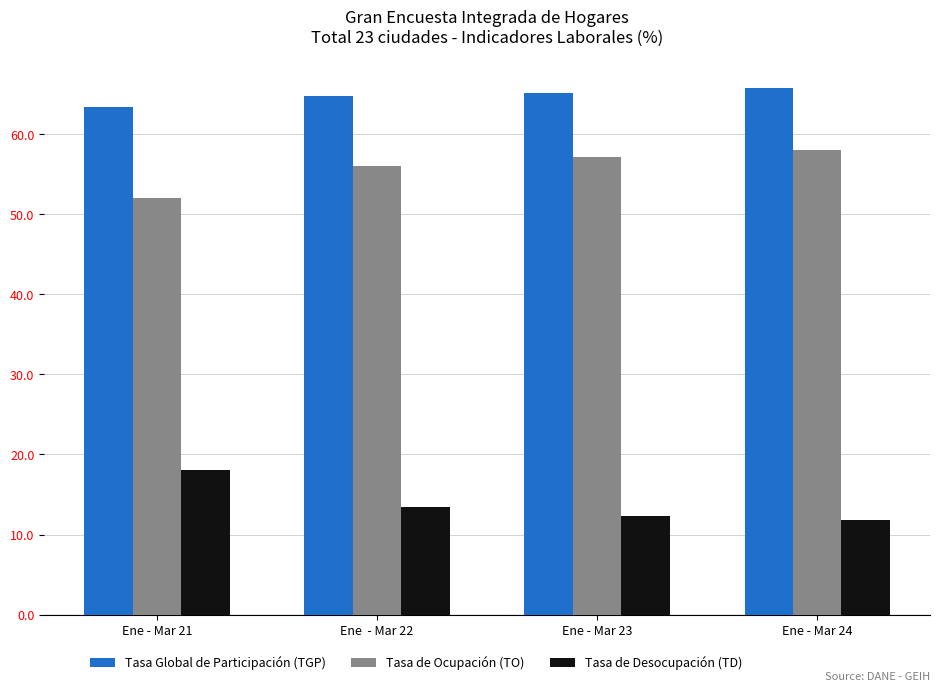

The Tasa de Desocupación (TD) series shows 13.5 at Ene  - Mar 22. True or false?

True